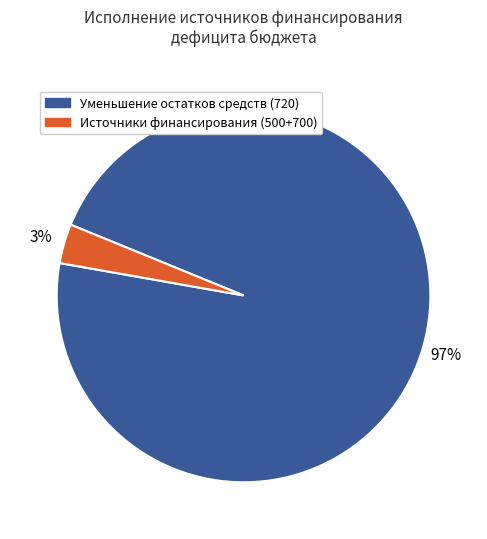

To the nearest percent, what is the average slice percentage?

50%